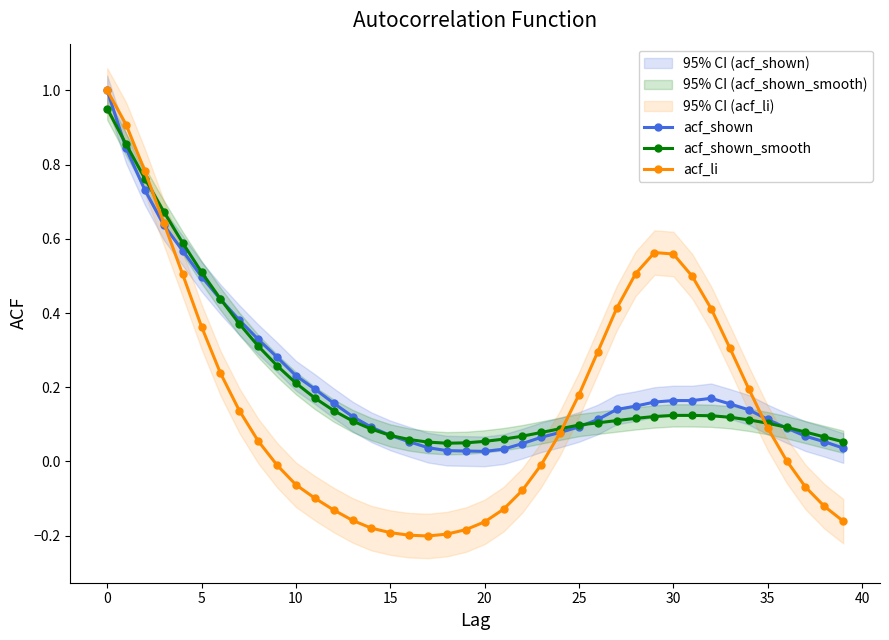

The acf_shown series shows 0.1 at 5. True or false?

False